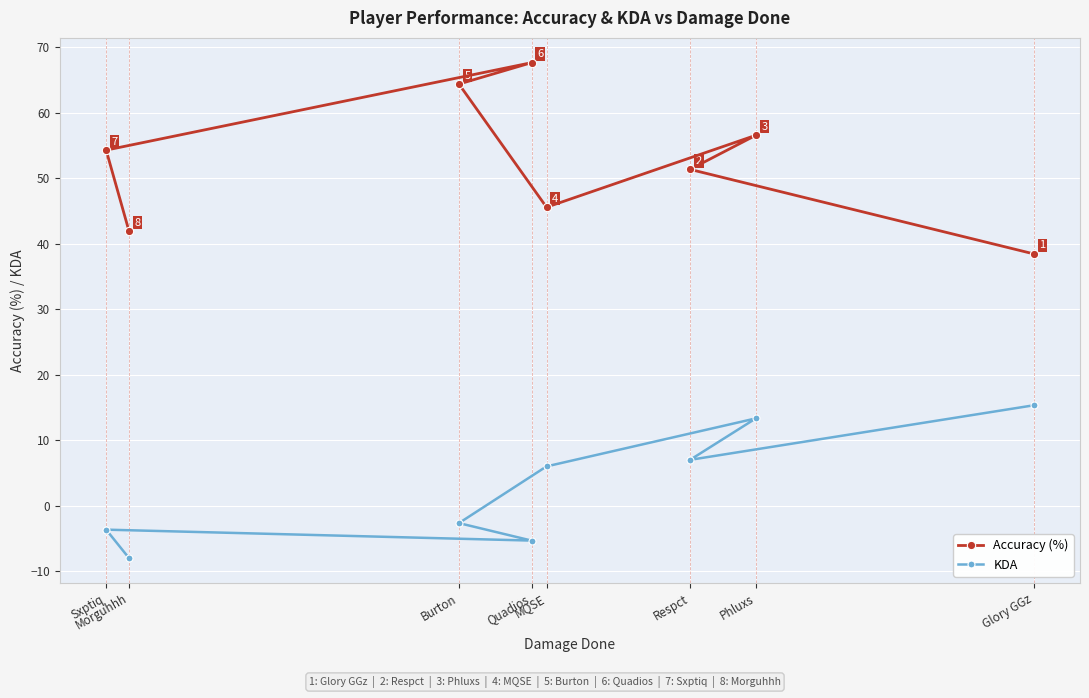

What are all the series names shown in the legend?

Accuracy (%), KDA